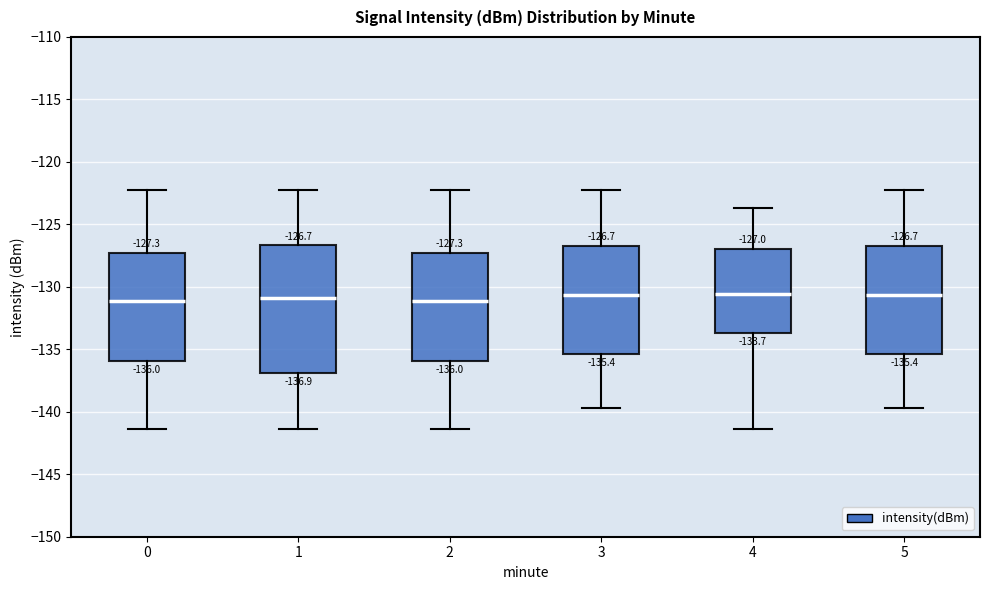

Comparing the boxes themselves (not the whiskers), which one is the tallest?

1